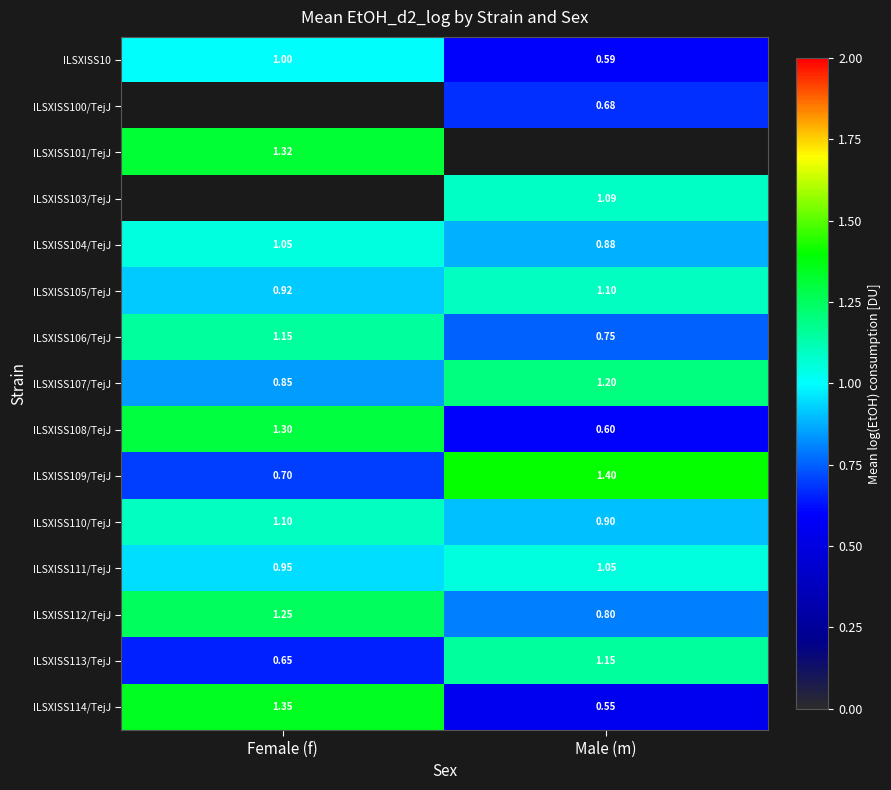

Between Male (m) and Female (f), which is larger?

Female (f)